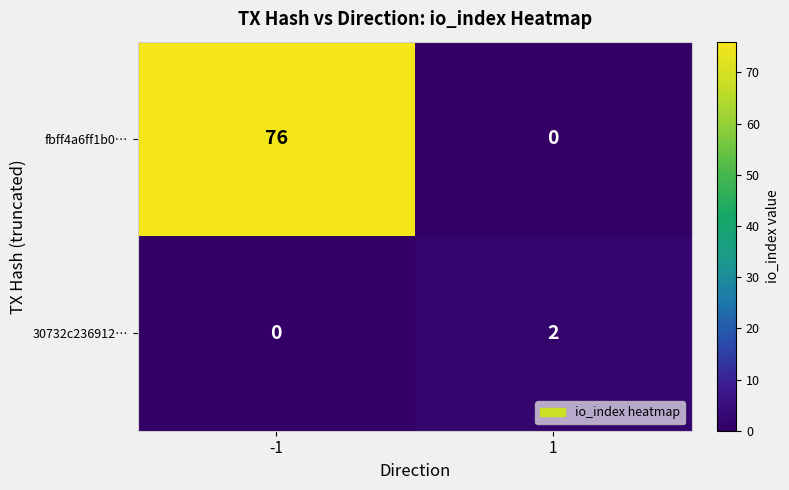

The value of 30732c236912… at -1 is 0. True or false?

True